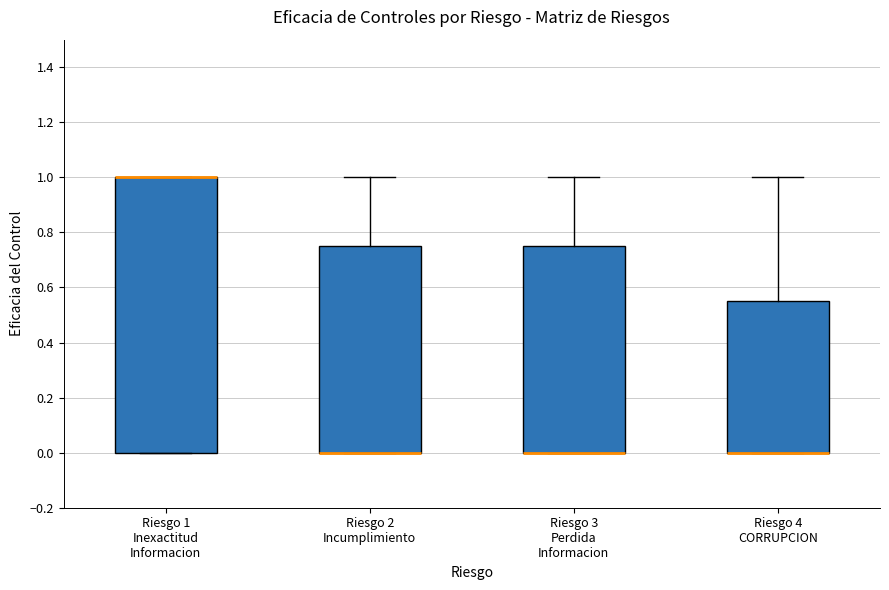

Reading left to right, read every box against the y-axis: the position of its median line, the range the box covers, and the ends of its whiskers. The values are not printed on the chart, so give them approximately, as read against the axis.

Riesgo 1 Inexactitud Informacion: median 1.00 (drawn on the box's upper edge), box 0.00 to 1.00, whiskers 0.00 to 1.00
Riesgo 2 Incumplimiento: median 0.00 (drawn on the box's lower edge), box 0.00 to 0.76, whiskers 0.00 to 1.00
Riesgo 3 Perdida Informacion: median 0.00 (drawn on the box's lower edge), box 0.00 to 0.76, whiskers 0.00 to 1.00
Riesgo 4 CORRUPCION: median 0.00 (drawn on the box's lower edge), box 0.00 to 0.56, whiskers 0.00 to 1.00